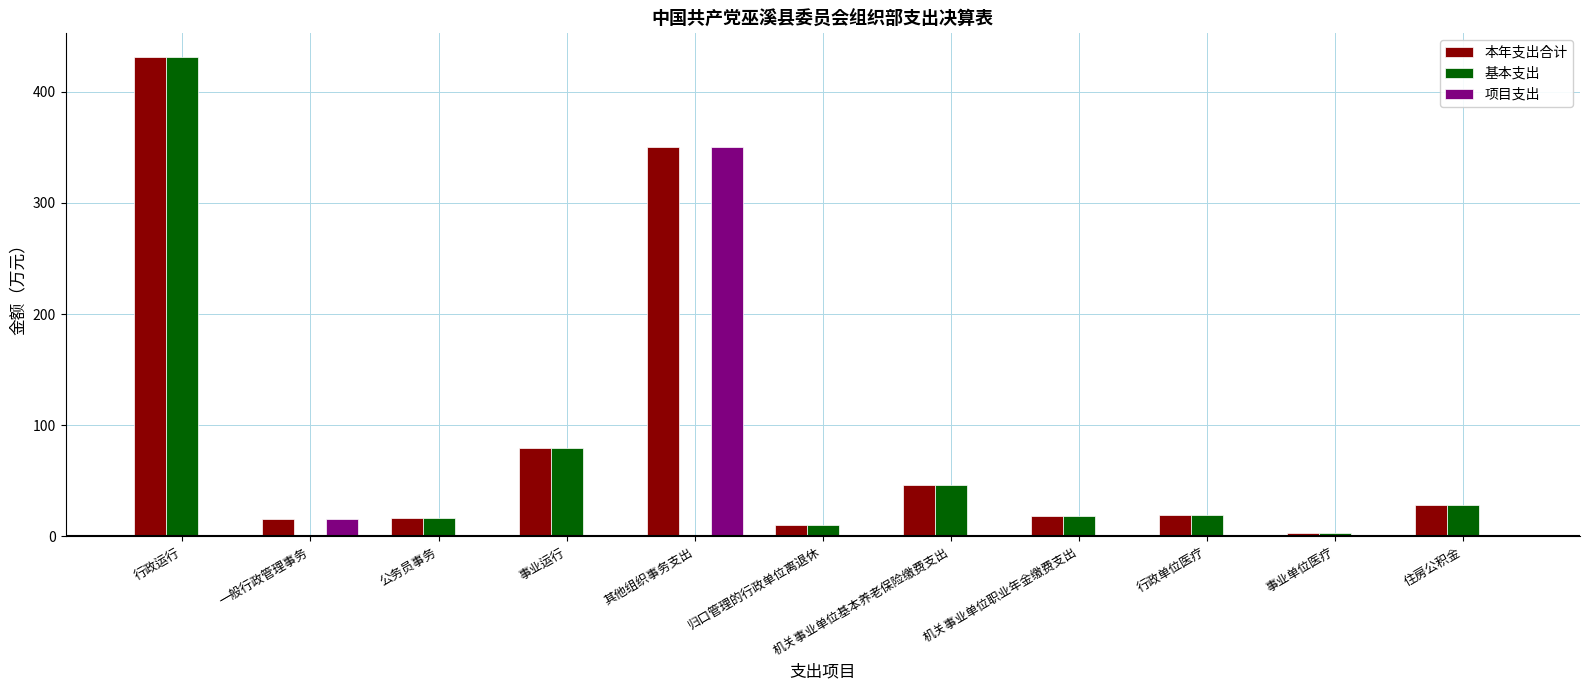

At which category is the sum across all series the highest?

行政运行